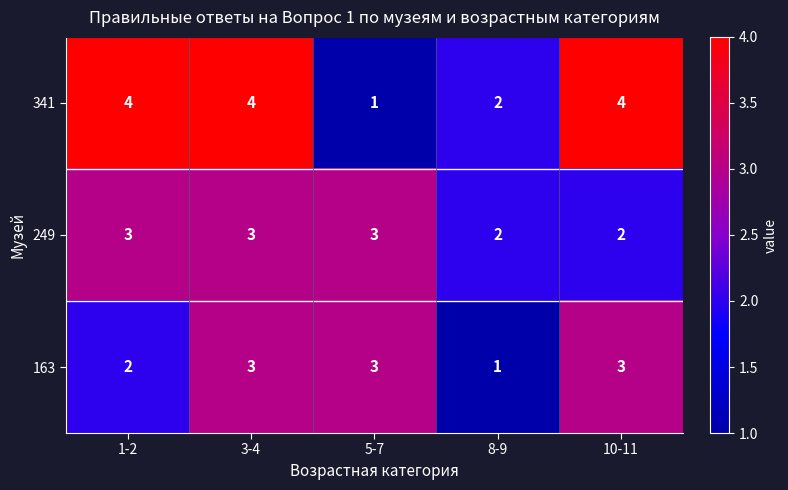

At which category is the sum across all series the highest?

3-4